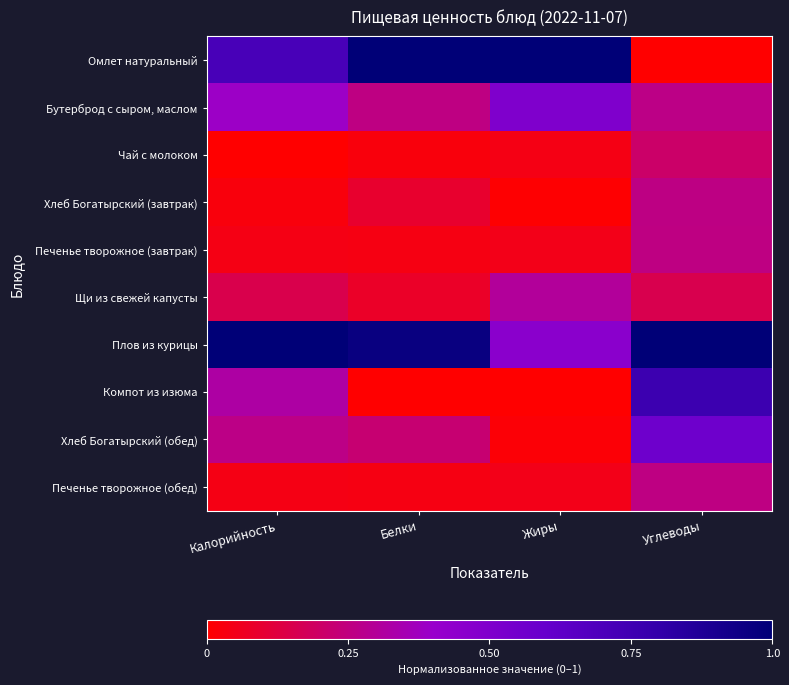

What is the total value across all series at Белки?

2.7